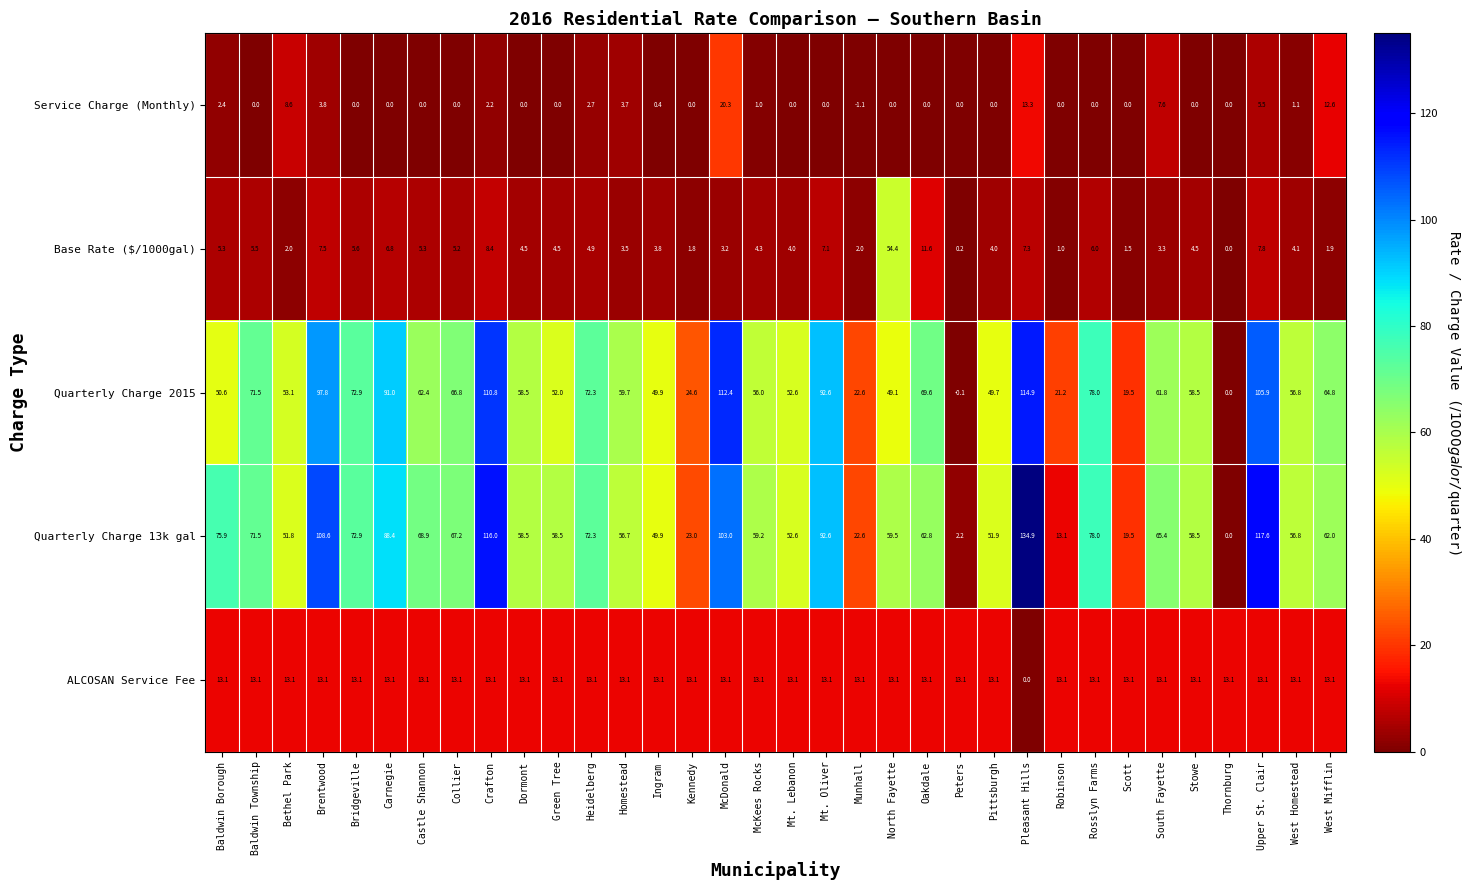

What is the maximum value shown in the chart?

134.9